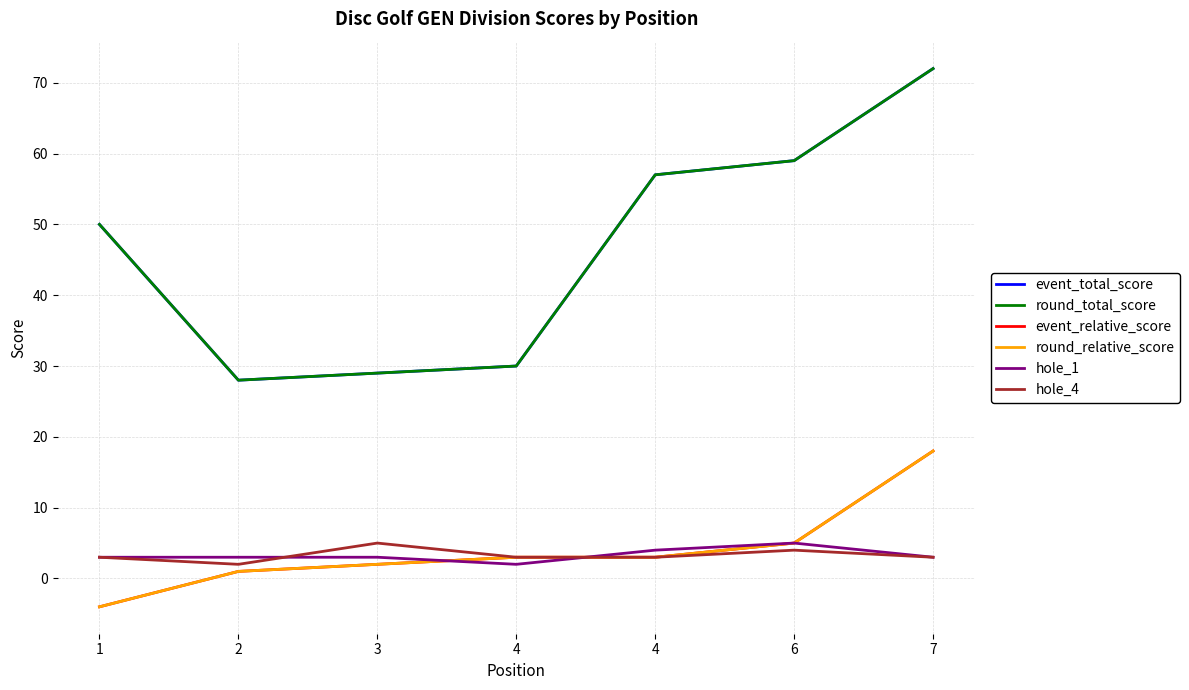

Is this an area chart (filled region under the line)?

No